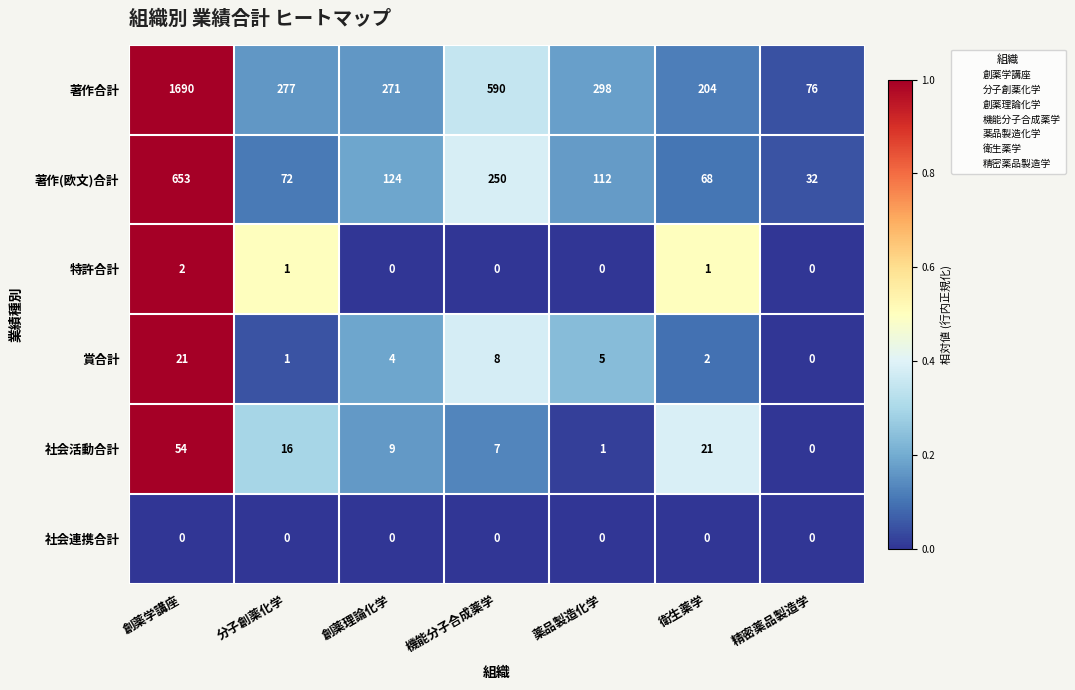

What is the maximum value shown in the chart?

1690